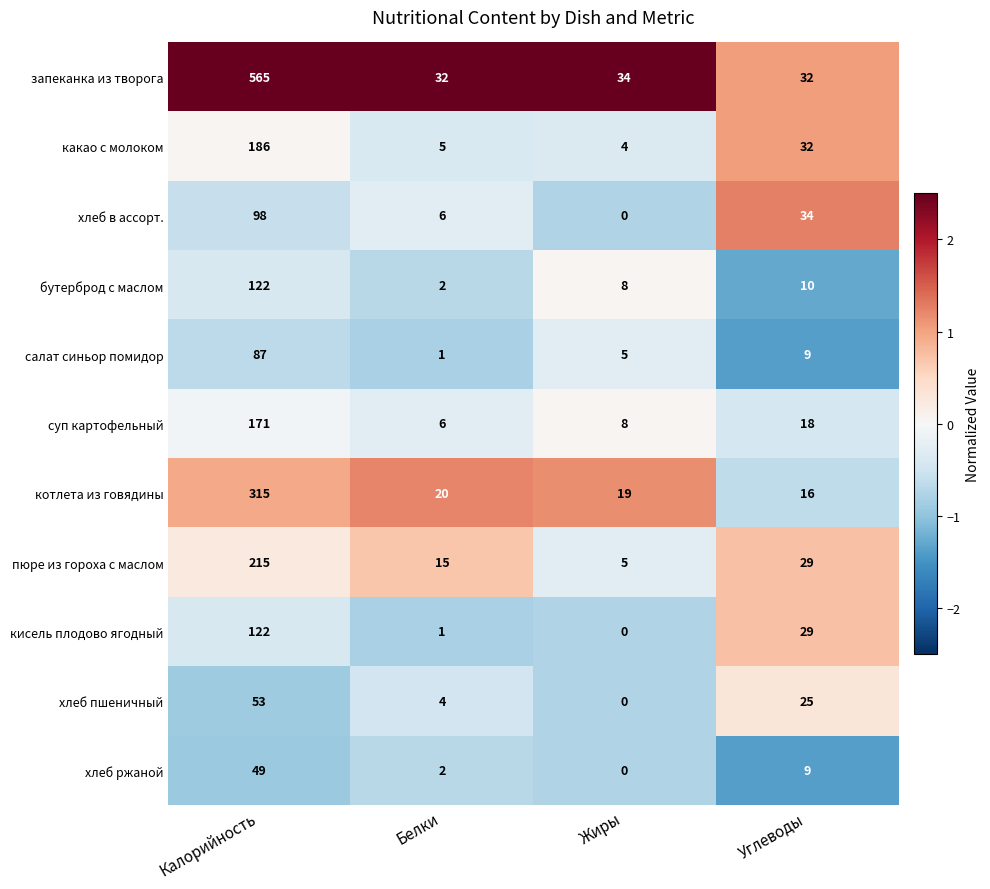

Which series has the largest range (max minus min)?

запеканка из творога